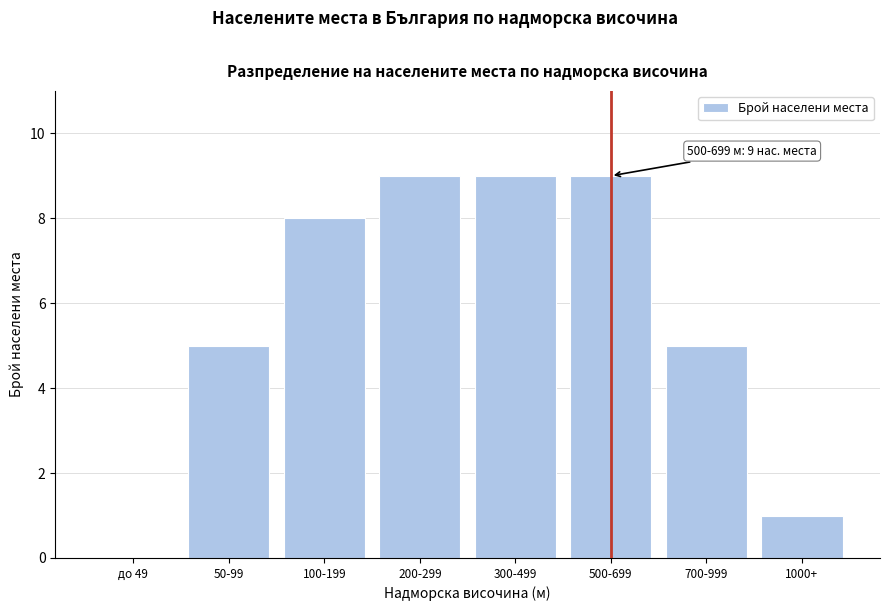

Reading left to right, extract all data points from this chart.

до 49=0	50-99=5	100-199=8	200-299=9	300-499=9	500-699=9	700-999=5	1000+=1